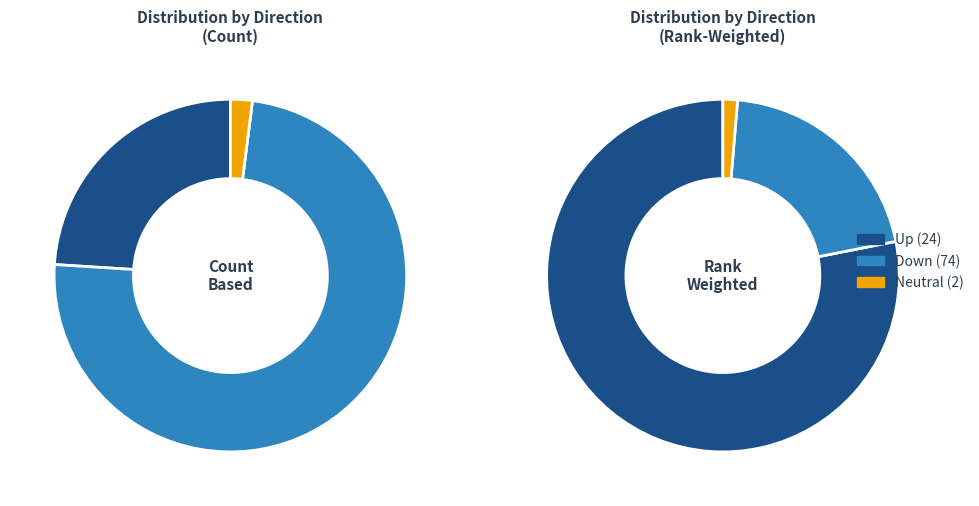

Count the number of slices in the pie.

3